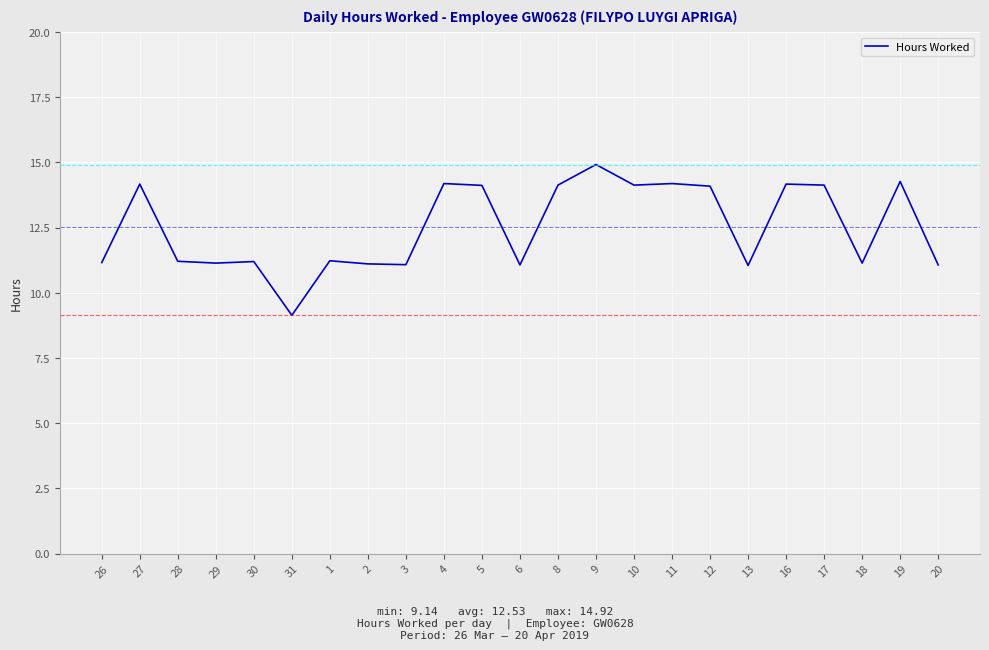

The value at 4 is 14.2. True or false?

True